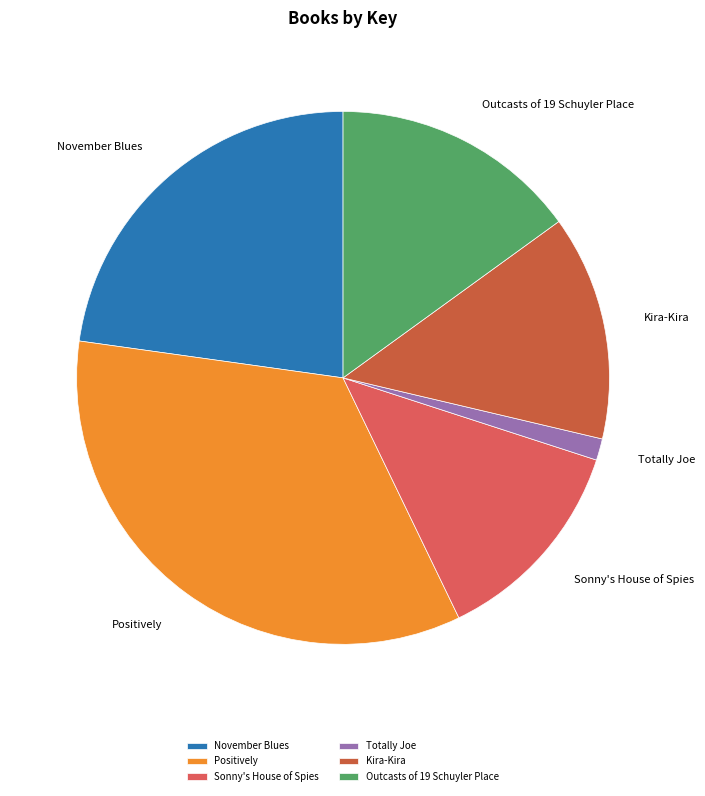

Between Sonny's House of Spies and Kira-Kira, which is larger?

Kira-Kira